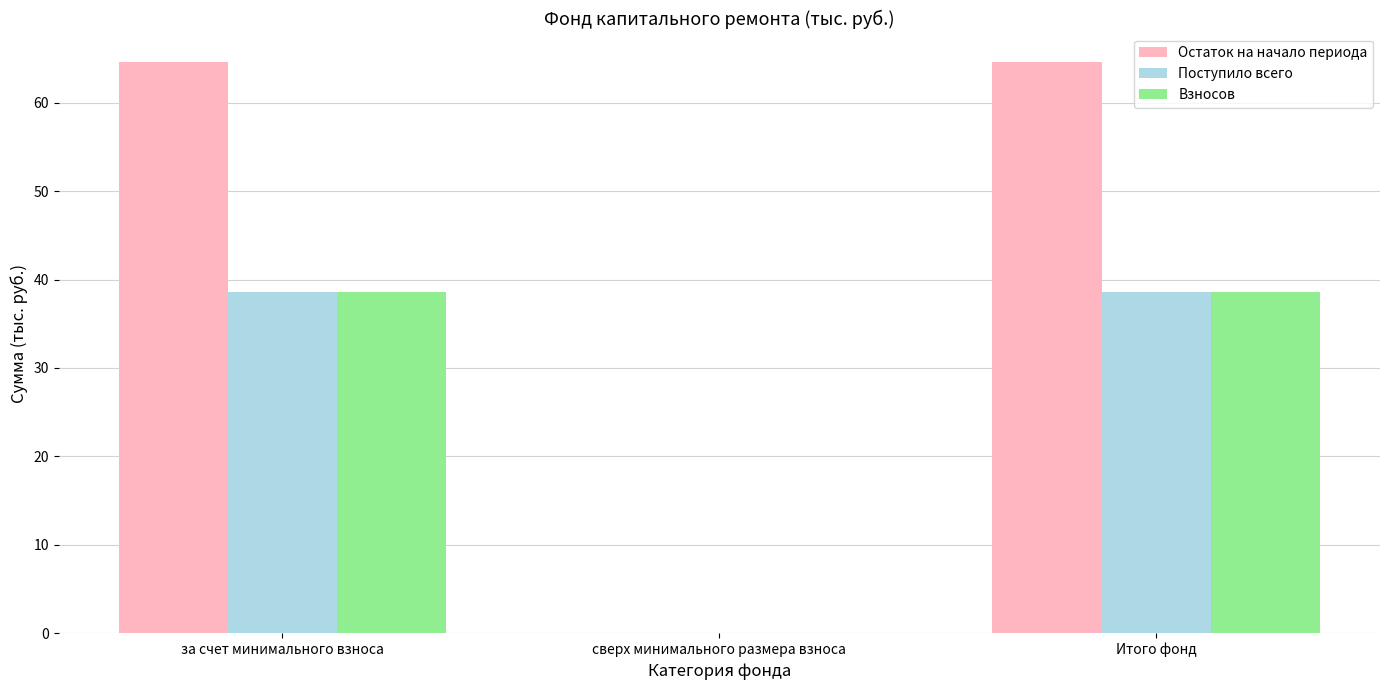

The Поступило всего series shows 0.0 at сверх минимального размера взноса. True or false?

True